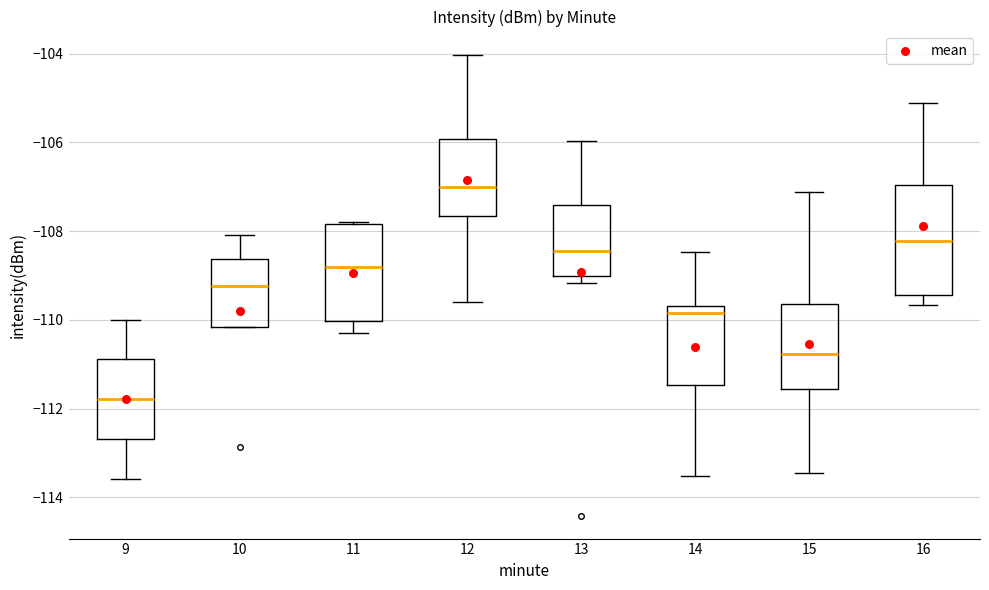

Where does the lower whisker of the box at x = 12 end on the y-axis? The values are not printed on the chart, so give them approximately, as read against the axis.

-109.6